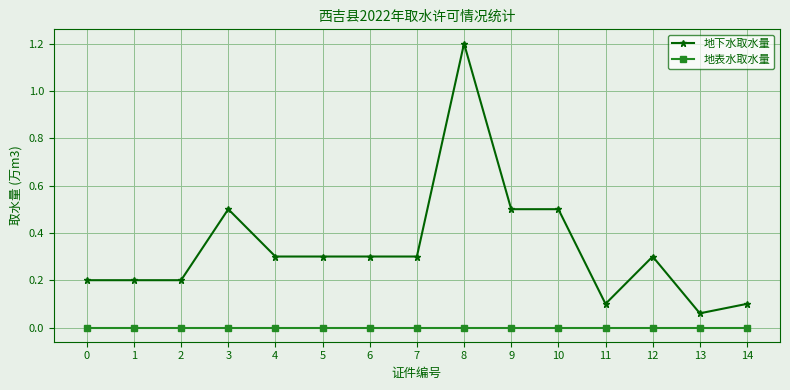

Which series has the largest range (max minus min)?

地下水取水量